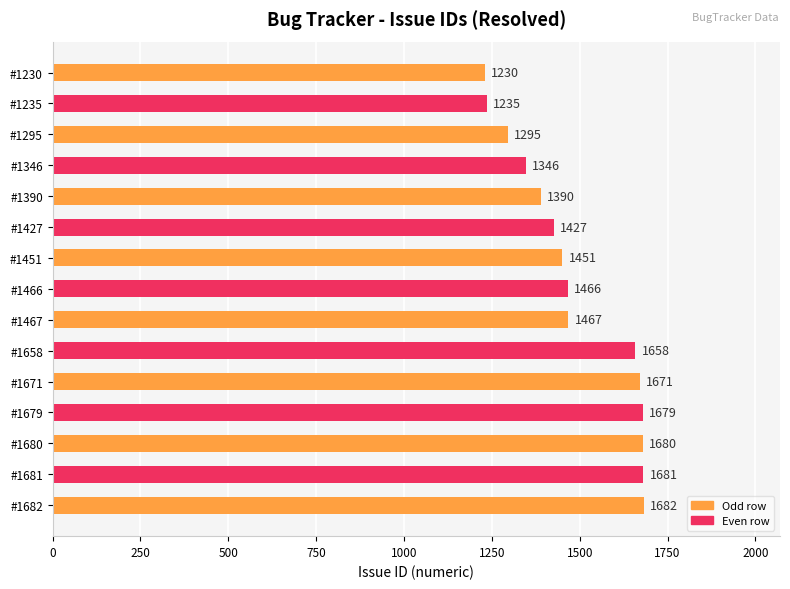

Reading bottom to top, what are all the values shown in this chart?

1682	1681	1680	1679	1671	1658	1467	1466	1451	1427	1390	1346	1295	1235	1230